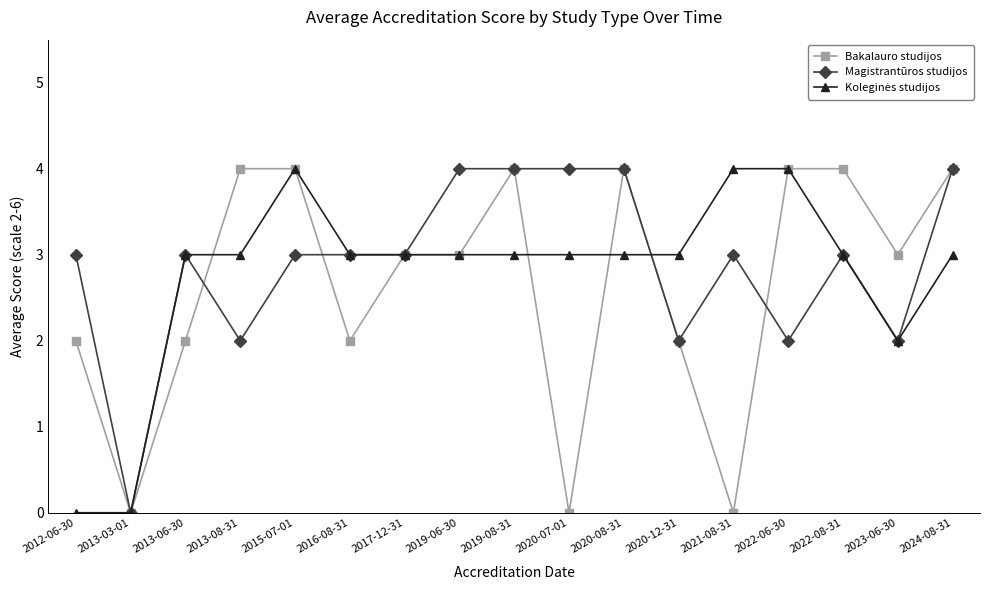

Is this an area chart (filled region under the line)?

No